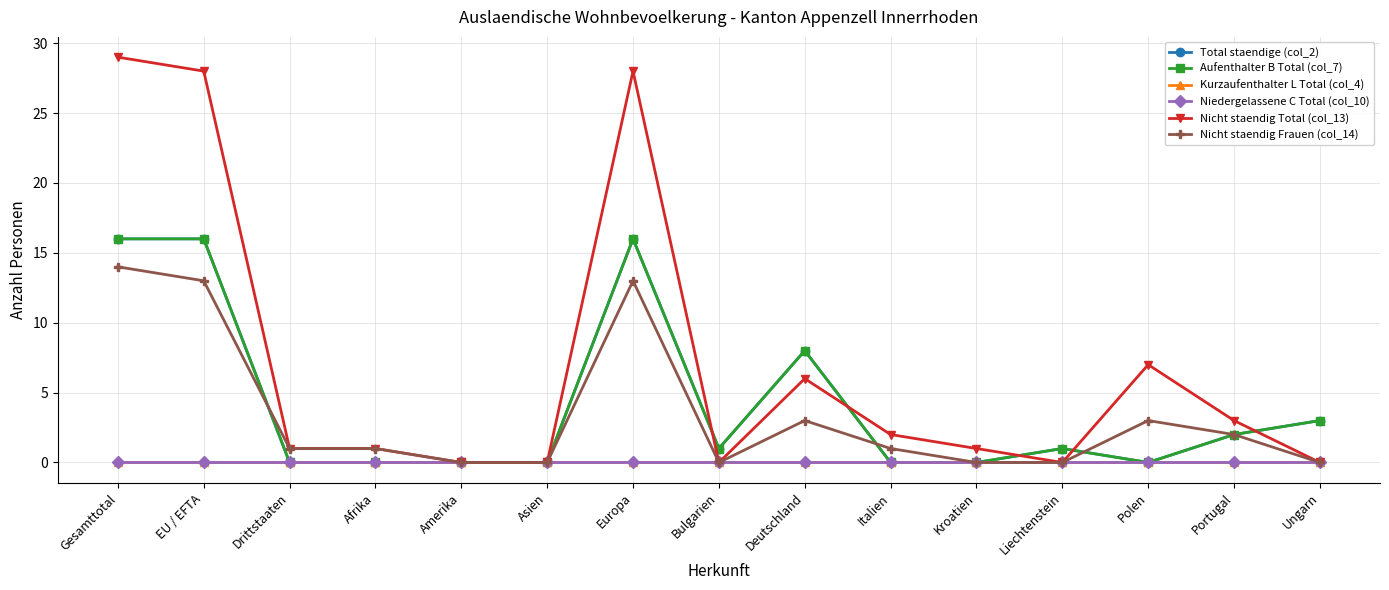

What is the total value across all series at Liechtenstein?

2